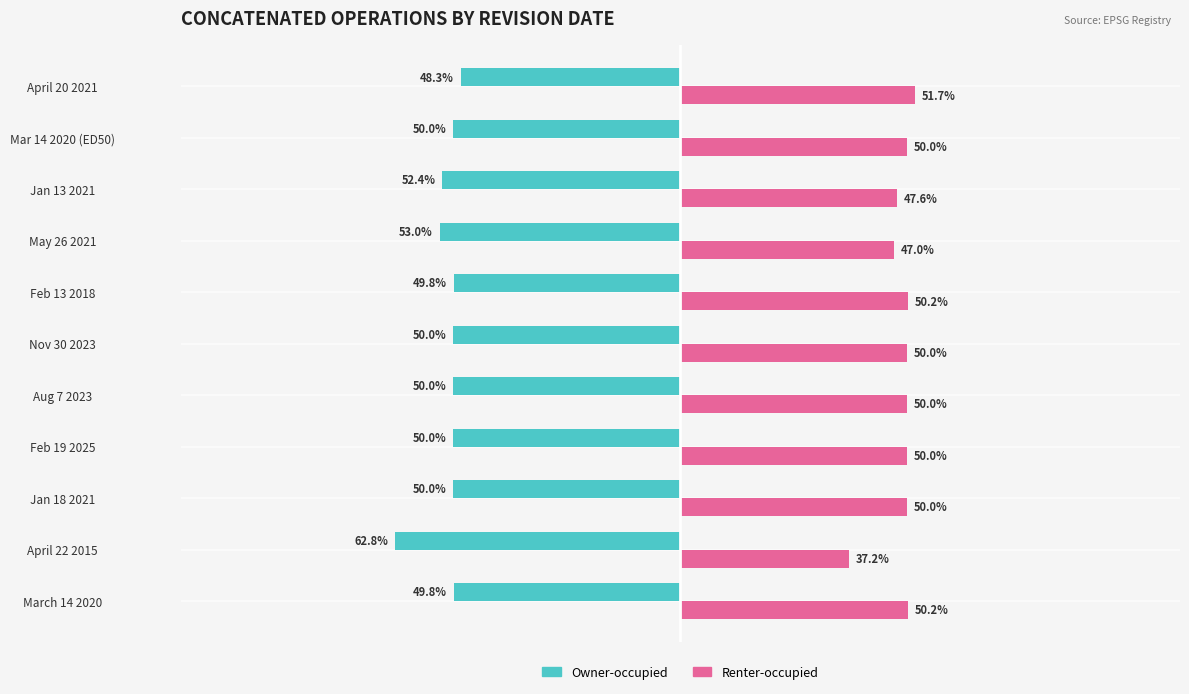

At which category is the sum across all series the highest?

April 20 2021